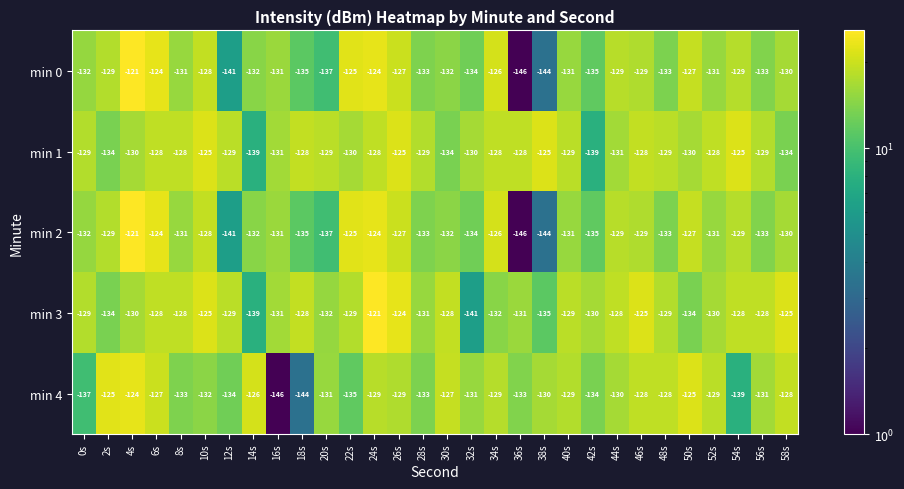

Which series has the largest total across all categories?

min 1